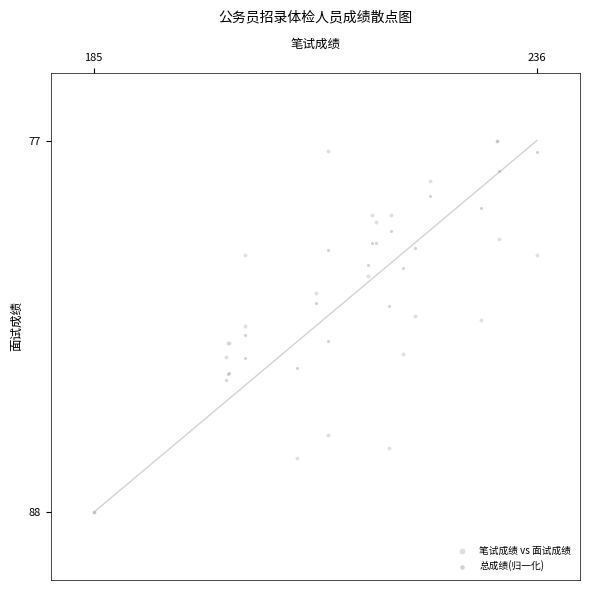

What are all the series names shown in the legend?

笔试成绩 vs 面试成绩, 总成绩(归一化)